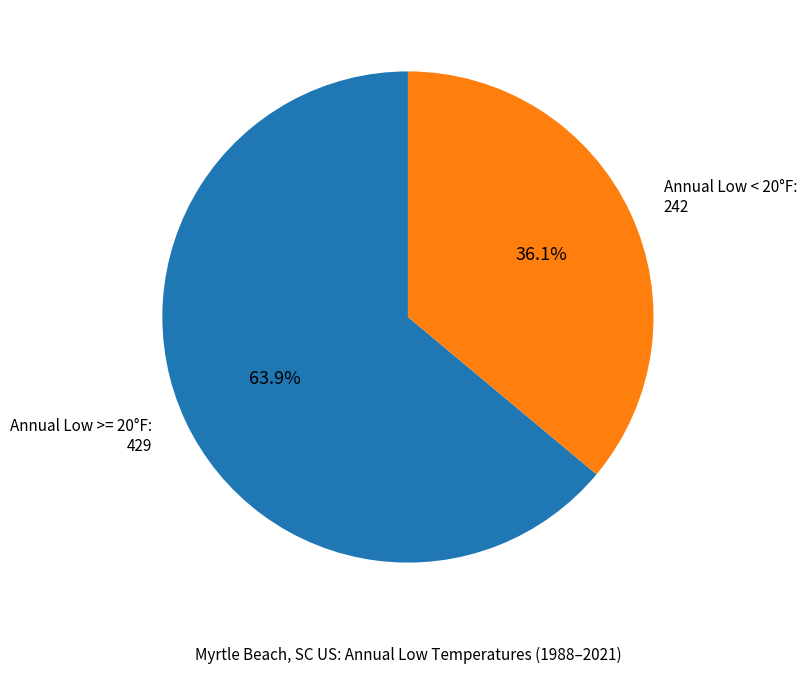

How many slices are in this pie chart?

2